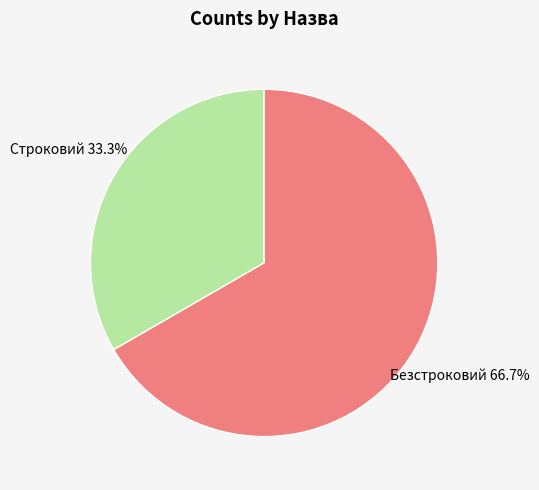

Approximately how many times larger is the value at Строковий compared to Безстроковий?

0.5